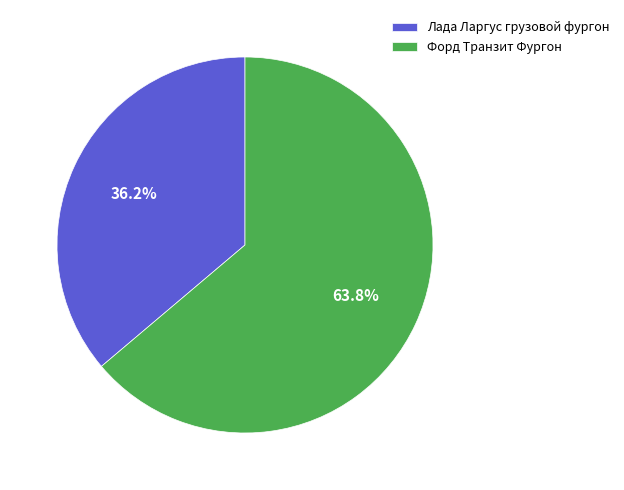

Which slice represents more than half of the pie?

Форд Транзит Фургон